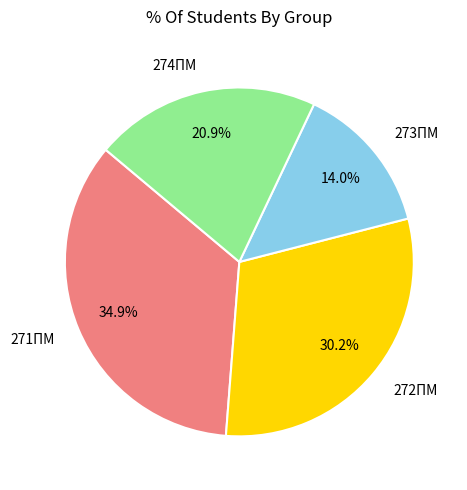

Count the number of slices in the pie.

4